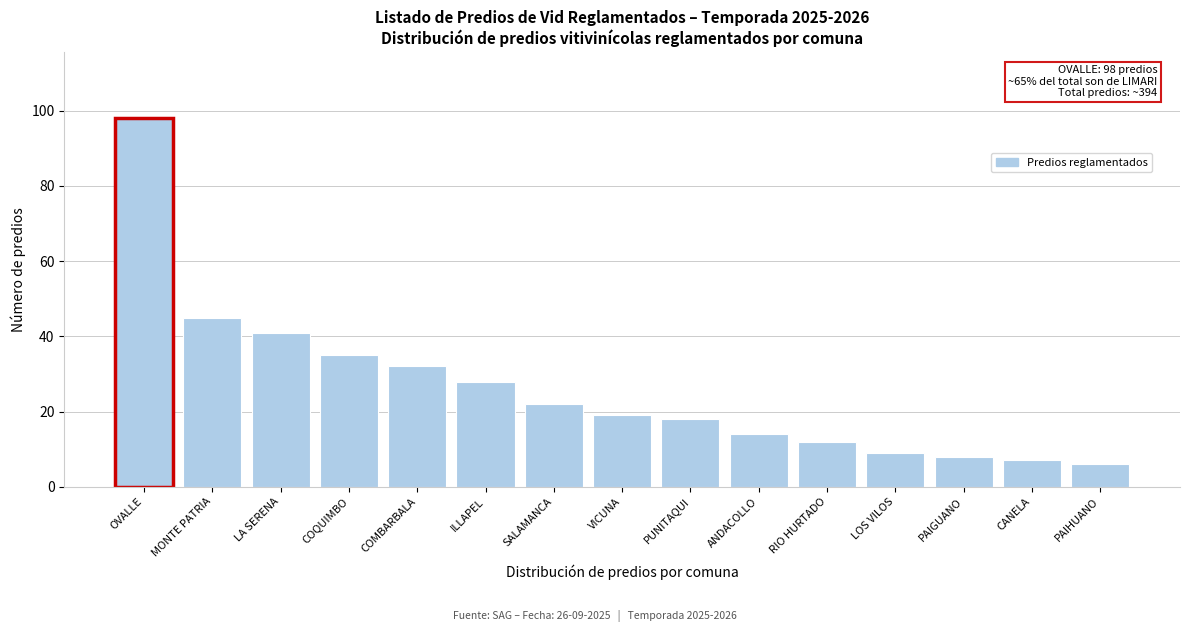

Reading right to left, list all the values displayed in this chart.

6	7	8	9	12	14	18	19	22	28	32	35	41	45	98